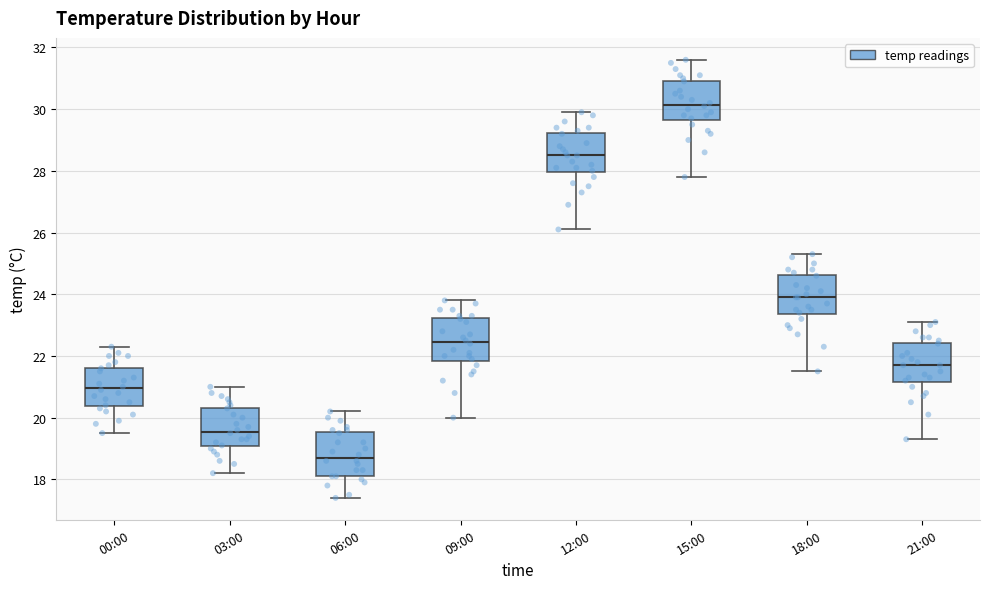

Reading left to right, read every box against the y-axis: the position of its median line, the range the box covers, and the ends of its whiskers. The values are not printed on the chart, so give them approximately, as read against the axis.

00:00: median 21.0, box 20.4 to 21.6, whiskers 19.6 to 22.4
03:00: median 19.6, box 19.0 to 20.4, whiskers 18.2 to 21.0
06:00: median 18.8, box 18.2 to 19.6, whiskers 17.4 to 20.2
09:00: median 22.4, box 21.8 to 23.2, whiskers 20.0 to 23.8
12:00: median 28.6, box 28.0 to 29.2, whiskers 26.2 to 30.0
15:00: median 30.2, box 29.6 to 31.0, whiskers 27.8 to 31.6
18:00: median 24.0, box 23.4 to 24.6, whiskers 21.6 to 25.4
21:00: median 21.8, box 21.2 to 22.4, whiskers 19.4 to 23.2